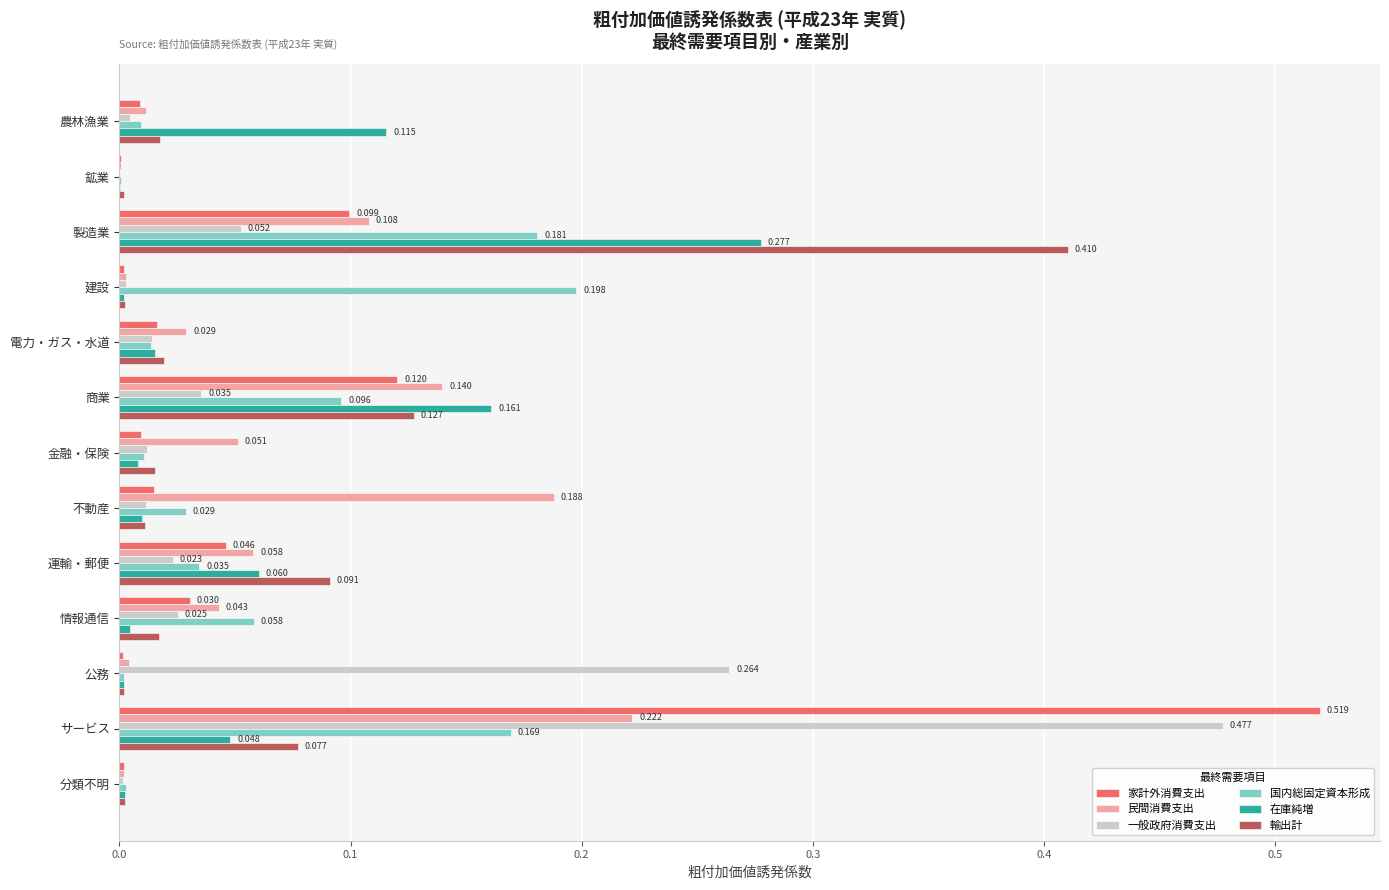

At which label does 一般政府消費支出 reach its peak?

サービス